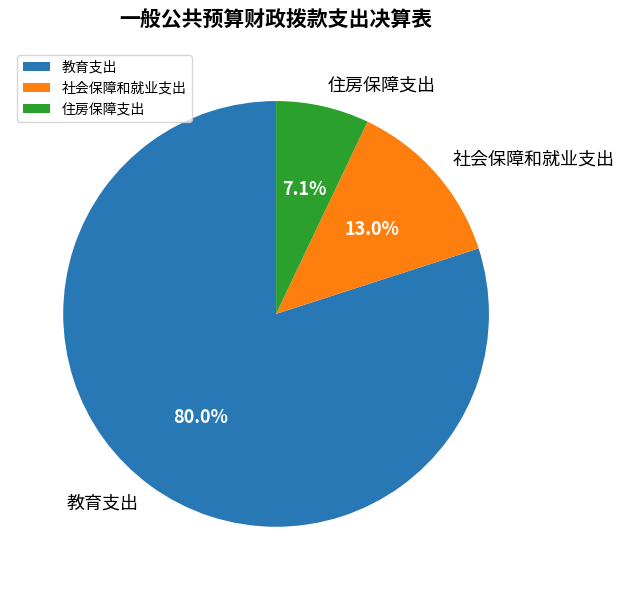

What is the ratio of the value at 教育支出 to the value at 住房保障支出?

11.3